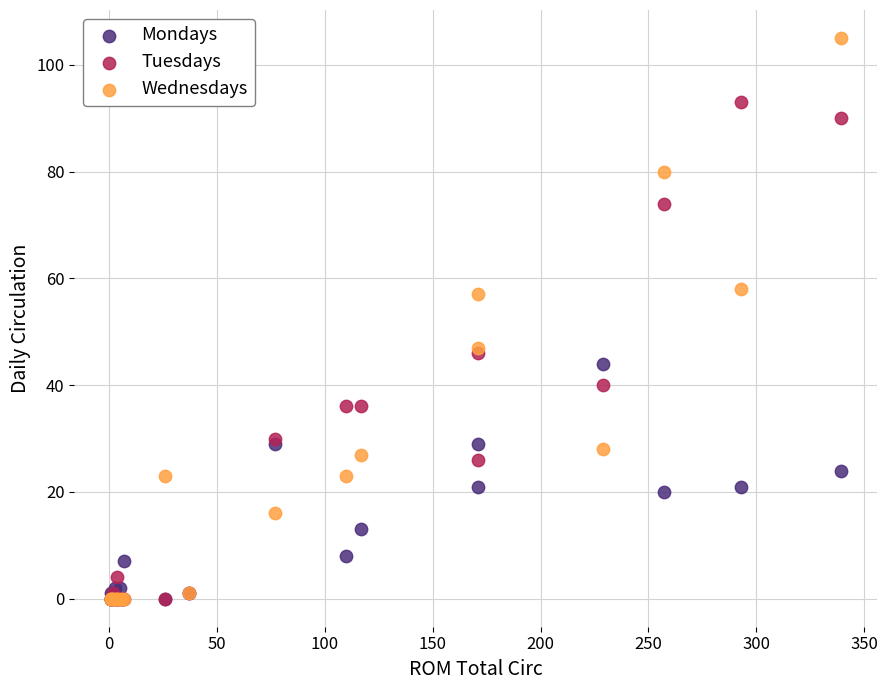

Which series reaches the maximum Y coordinate?

Wednesdays